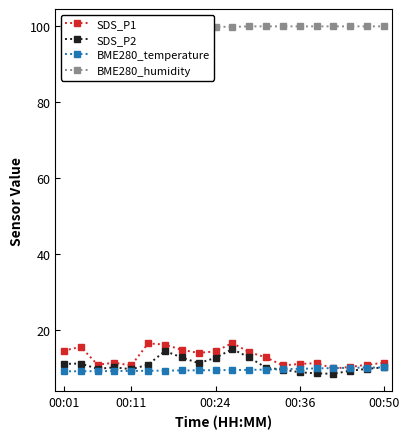

What are all the series names shown in the legend?

SDS_P1, SDS_P2, BME280_temperature, BME280_humidity